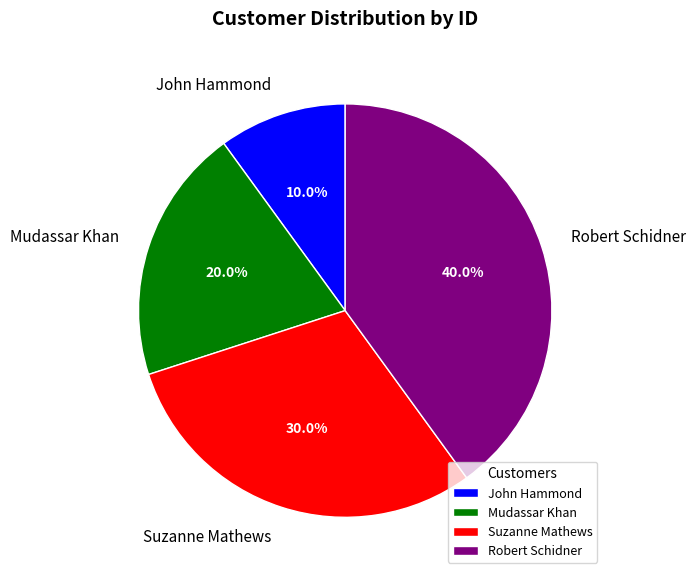

What percentage is the Suzanne Mathews slice, to the nearest percent?

30%